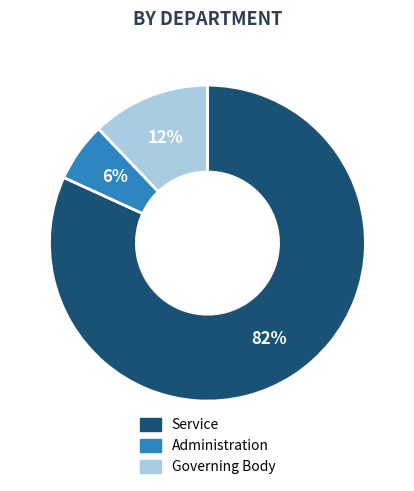

True or false: Governing Body accounts for 12% of the total.

True